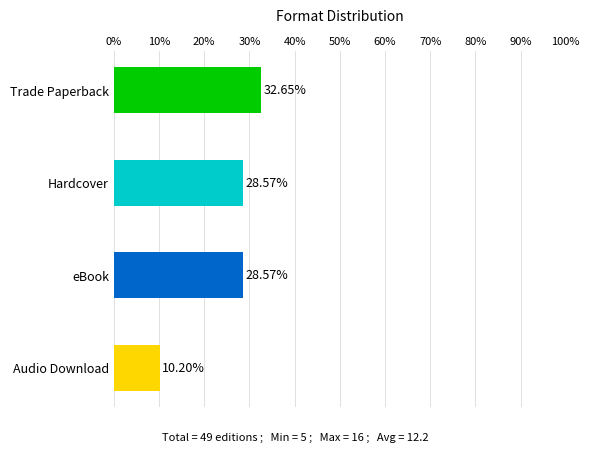

What is the minimum value shown in the chart?

10.2